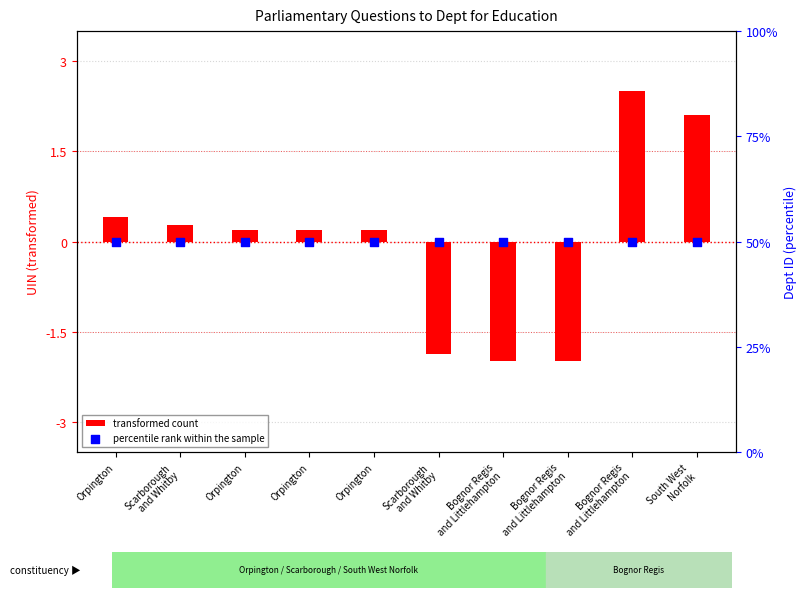

Which series has the widest spread of Y values?

transformed count